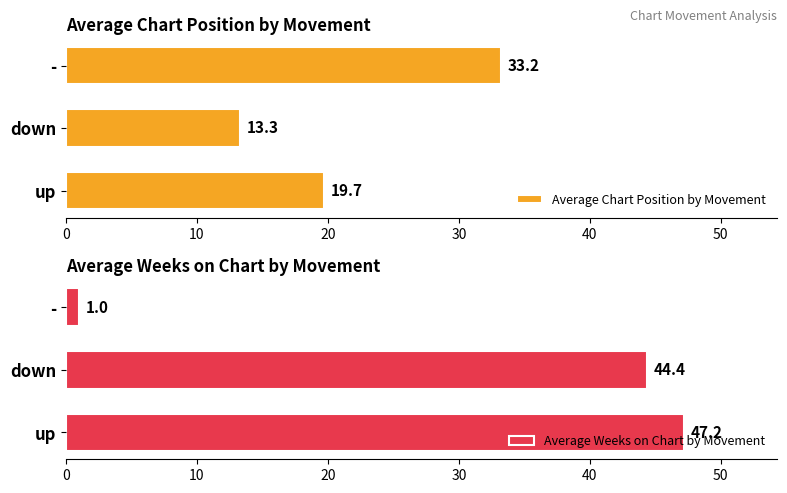

Reading left to right, extract all data points from this chart.

Average Chart Position by Movement: 19.7	13.3	33.2
Average Weeks on Chart by Movement: 47.2	44.4	1.0